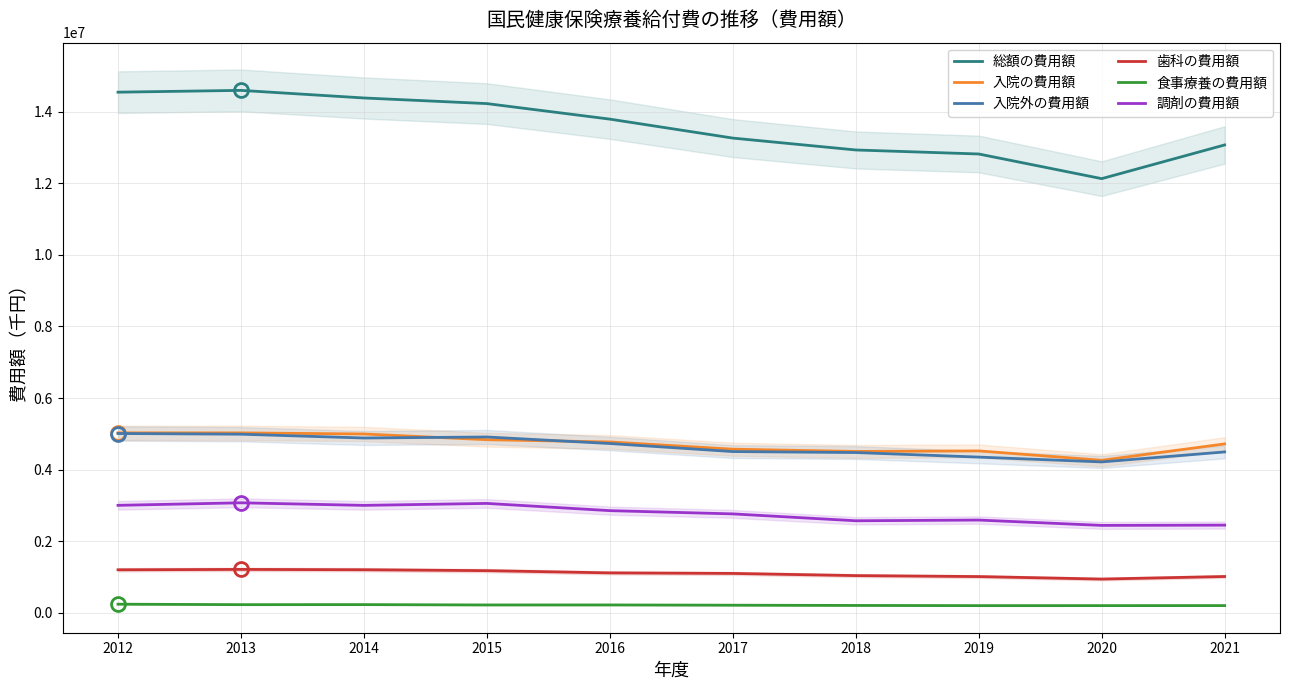

The 入院の費用額 series shows 1250707 at 2015. True or false?

False